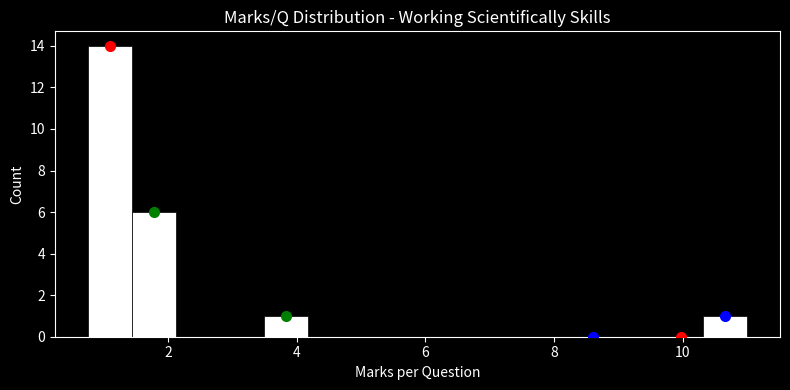

Read against the x-axis, roughly where is the centre of the tallest bar?

1.0